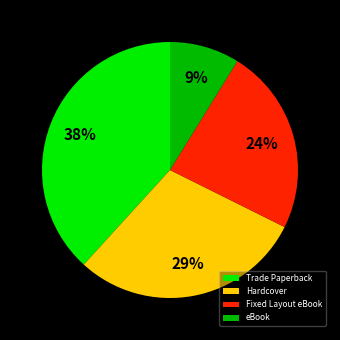

To the nearest percent, what is the average slice percentage?

25%